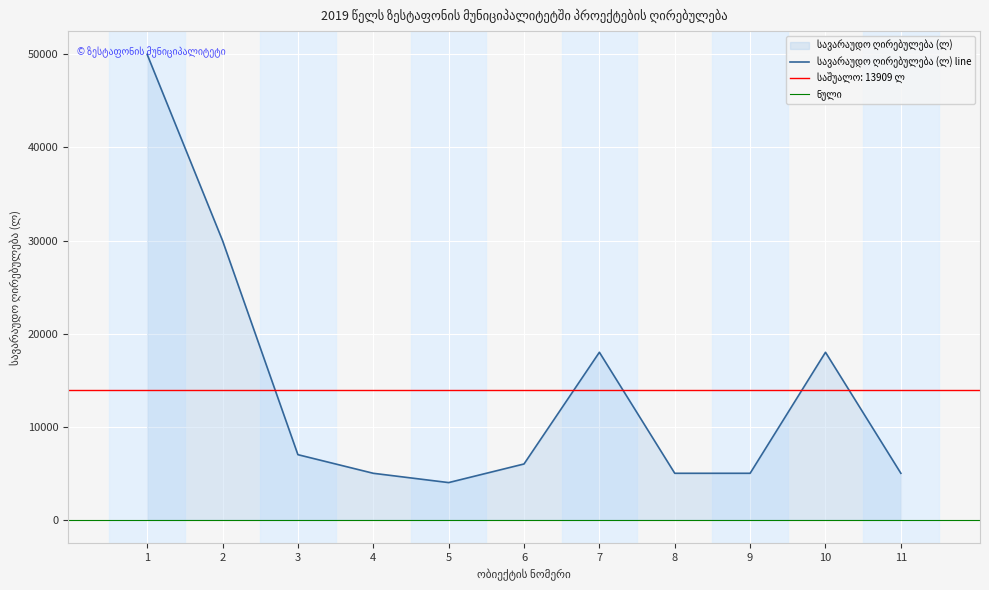

At which category does the chart reach its peak across all series?

1